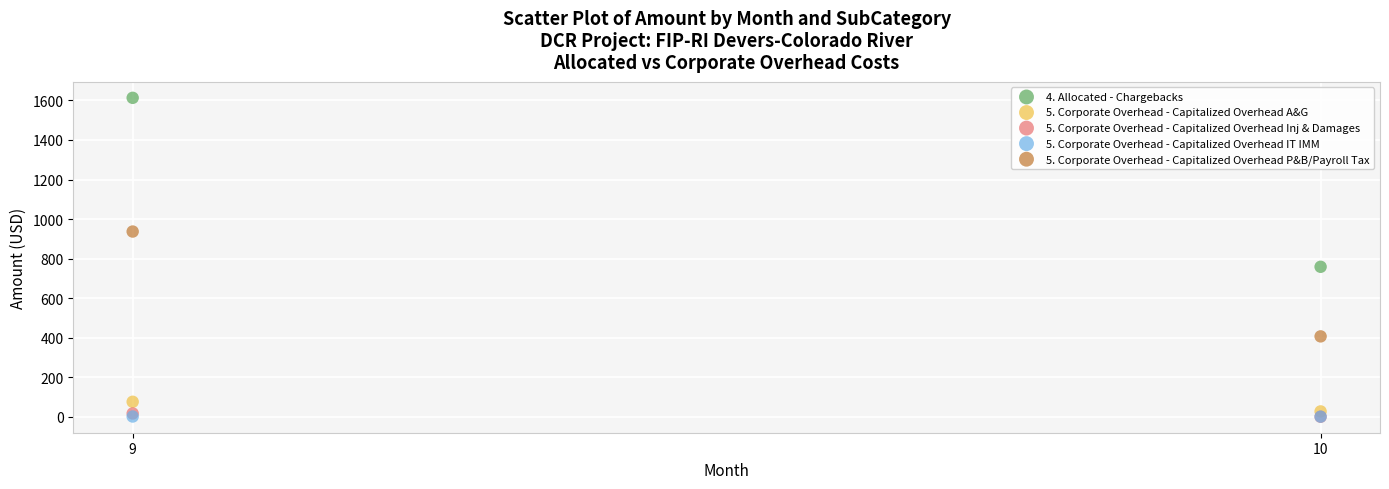

What are all the series names shown in the legend?

4. Allocated - Chargebacks, 5. Corporate Overhead - Capitalized Overhead A&G, 5. Corporate Overhead - Capitalized Overhead Inj & Damages, 5. Corporate Overhead - Capitalized Overhead IT IMM, 5. Corporate Overhead - Capitalized Overhead P&B/Payroll Tax